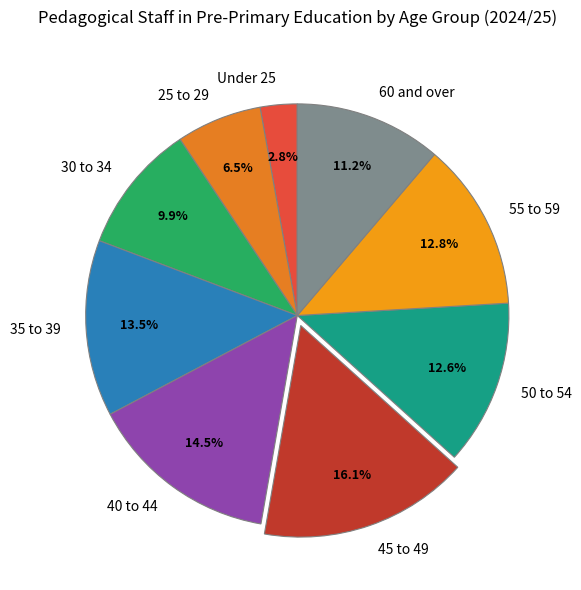

What is the largest slice in the pie chart?

45 to 49